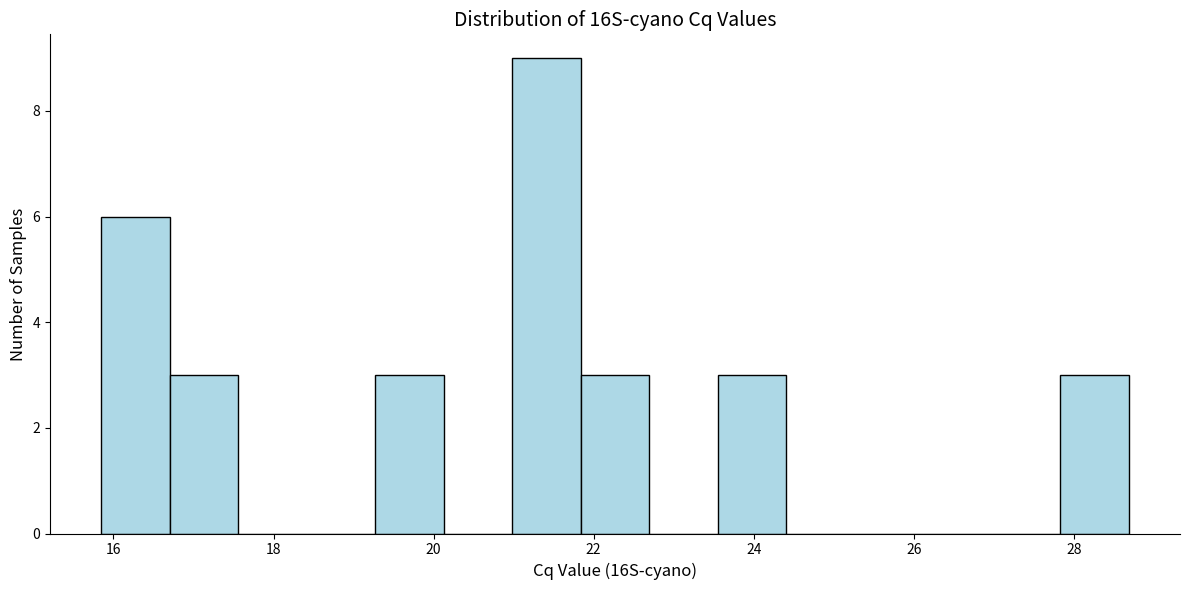

Reading left to right, list every bar in this chart as the range it spans on the x-axis followed by its height. Neither the bar edges nor the heights are printed on the chart, so give them approximately, as read against the axes.

15.8 to 16.8: 6
16.8 to 17.6: 3
17.6 to 18.4: 0
18.4 to 19.2: 0
19.2 to 20.2: 3
20.2 to 21.0: 0
21.0 to 21.8: 9
21.8 to 22.6: 3
22.6 to 23.6: 0
23.6 to 24.4: 3
24.4 to 25.2: 0
25.2 to 26.2: 0
26.2 to 27.0: 0
27.0 to 27.8: 0
27.8 to 28.6: 3